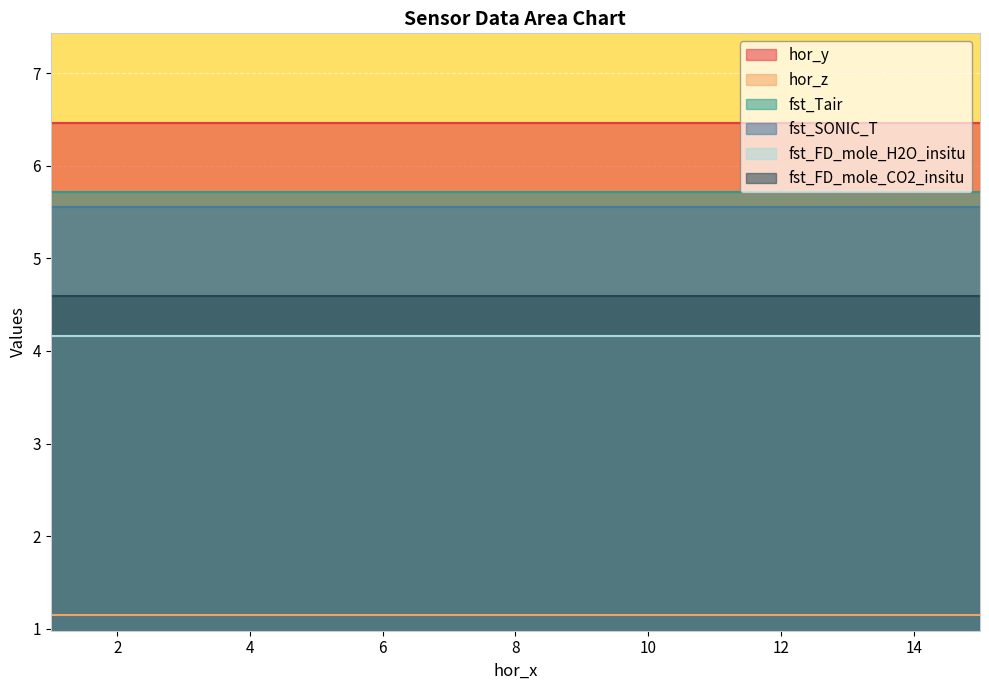

Which series has the largest total across all categories?

hor_y